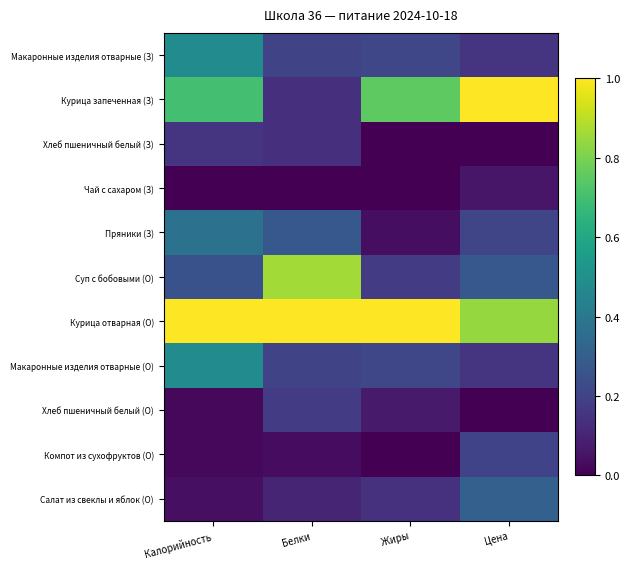

At which category is the sum across all series the highest?

Калорийность